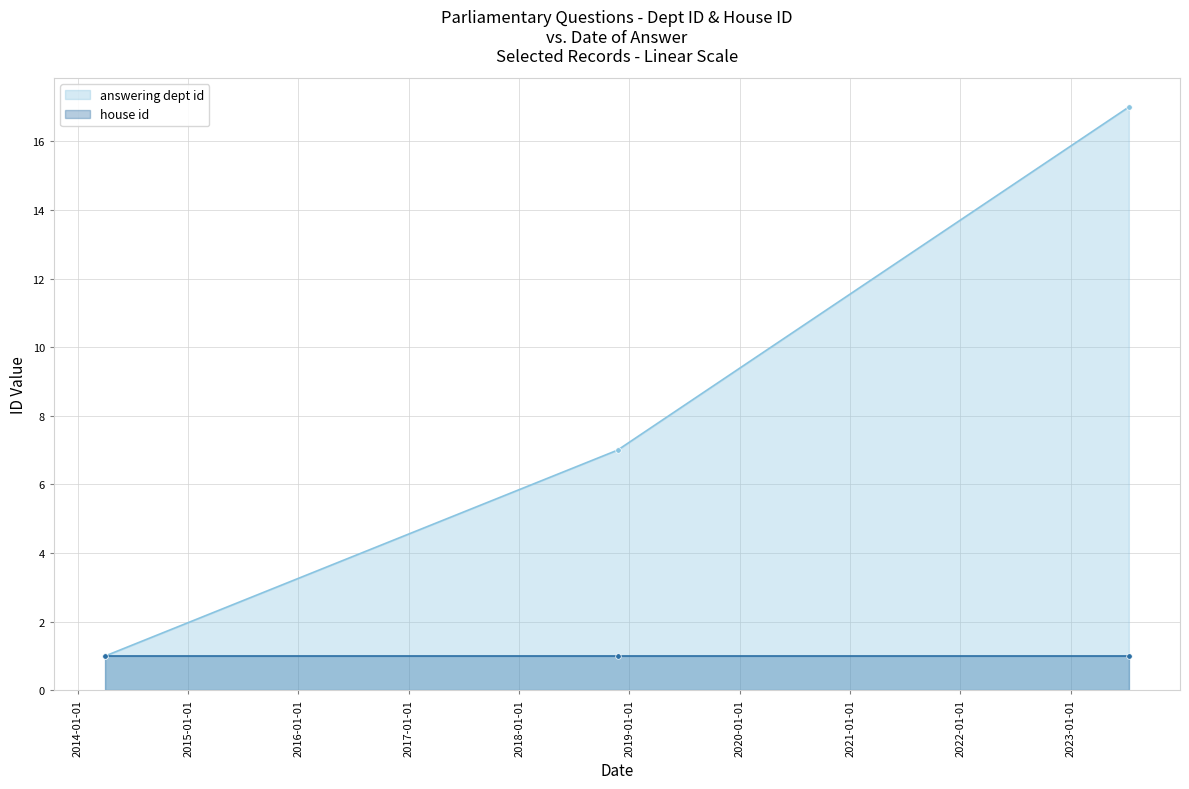

What value does the data have at 2023-07-13, to the nearest 10?

20